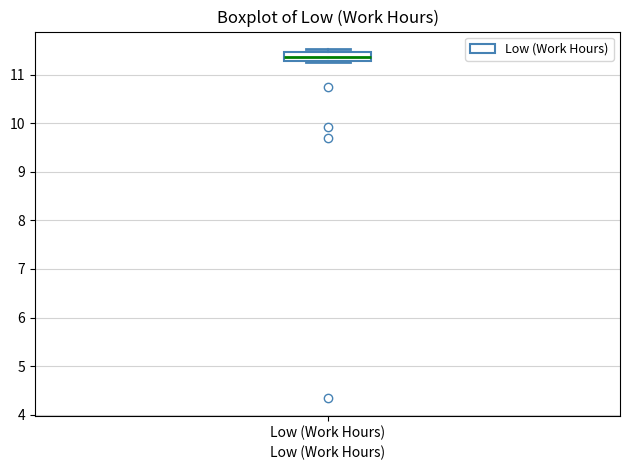

Transcribe this box plot: give where the median line is, the range the box spans, and where the two whiskers end, as read against the y-axis. The values are not printed on the chart, so give them approximately, as read against the axis.

median 11.4, box 11.3 to 11.5, whiskers 11.3 to 11.5 (just above the box's upper edge)